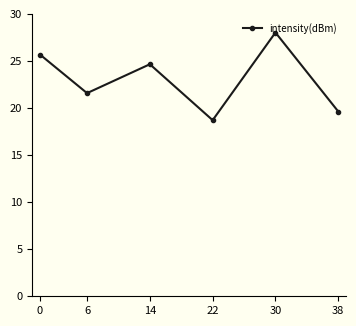

Reading right to left, extract all data points from this chart.

19.6	28.0	18.7	24.6	21.6	25.7